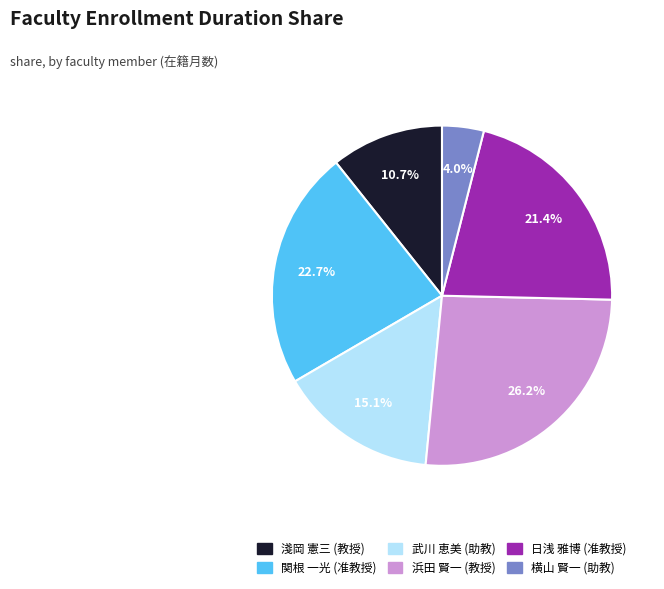

What percentage do 武川 恵美 (助教) and 日浅 雅博 (准教授) together represent?

36.5%